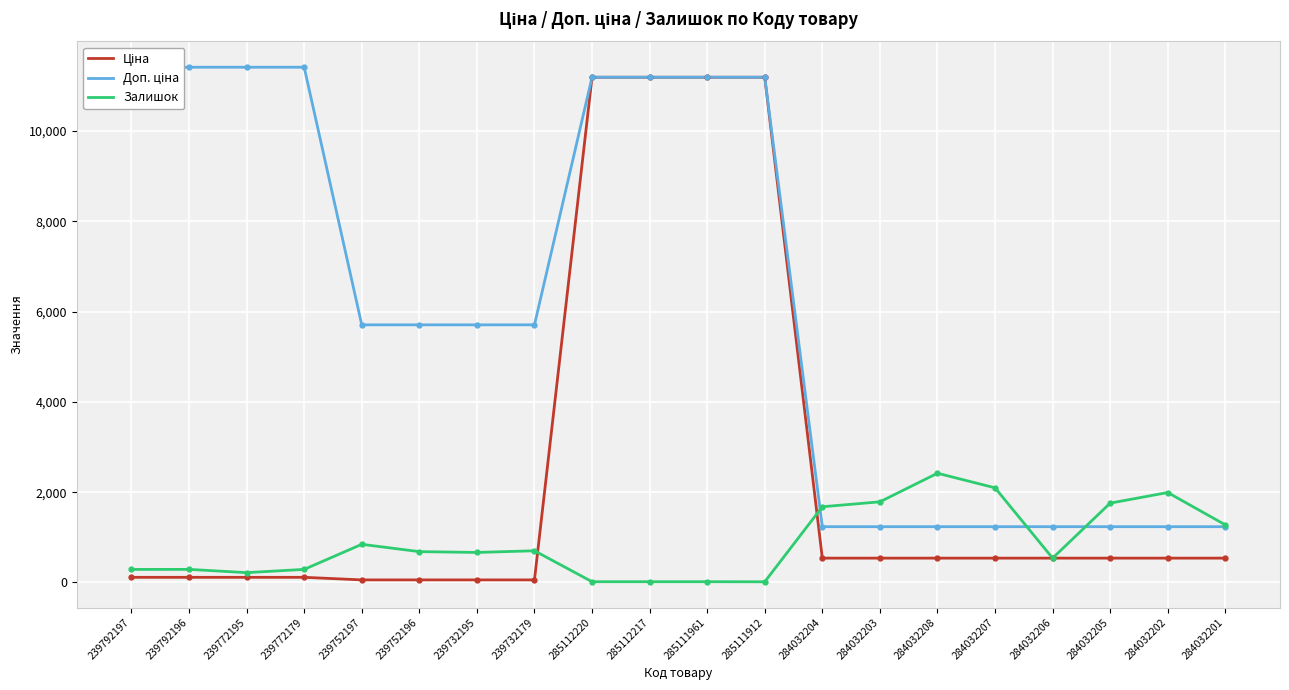

Where does the Доп. ціна series first go above 5705?

239792197